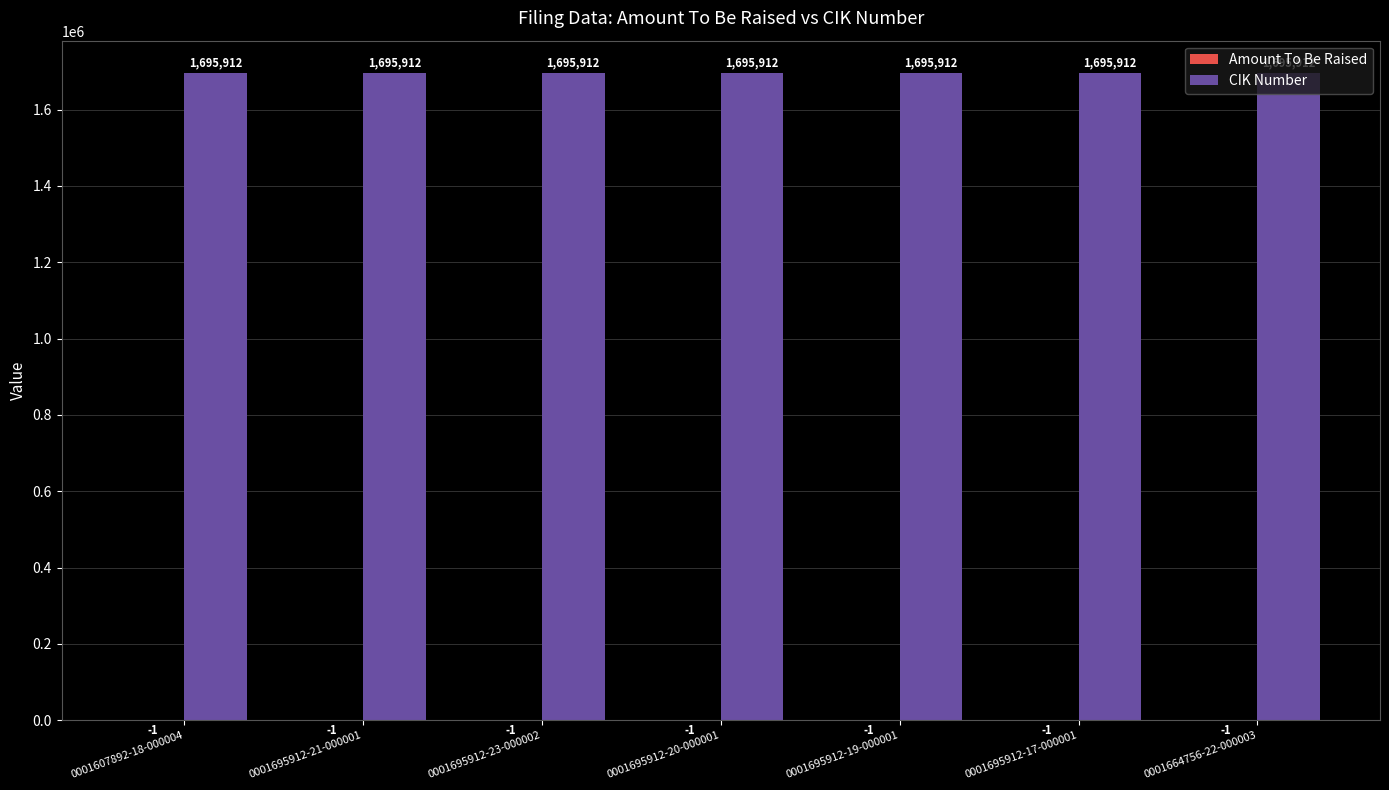

What is the approximate value of CIK Number at 0001695912-17-000001?

1695912